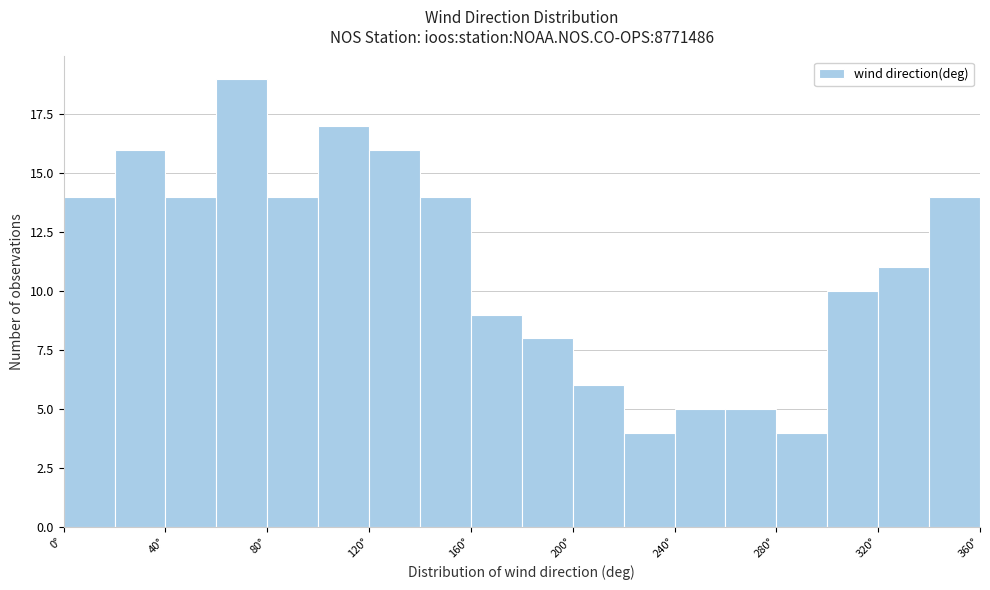

Reading left to right, list every bar in this chart as the range it spans on the x-axis followed by its height. The values are not printed on the chart, so give them approximately, as read against the axis.

0 to 20: 14
20 to 40: 16
40 to 60: 14
60 to 80: 19
80 to 100: 14
100 to 120: 17
120 to 140: 16
140 to 160: 14
160 to 180: 9
180 to 200: 8
200 to 220: 6
220 to 240: 4
240 to 260: 5
260 to 280: 5
280 to 300: 4
300 to 320: 10
320 to 340: 11
340 to 360: 14